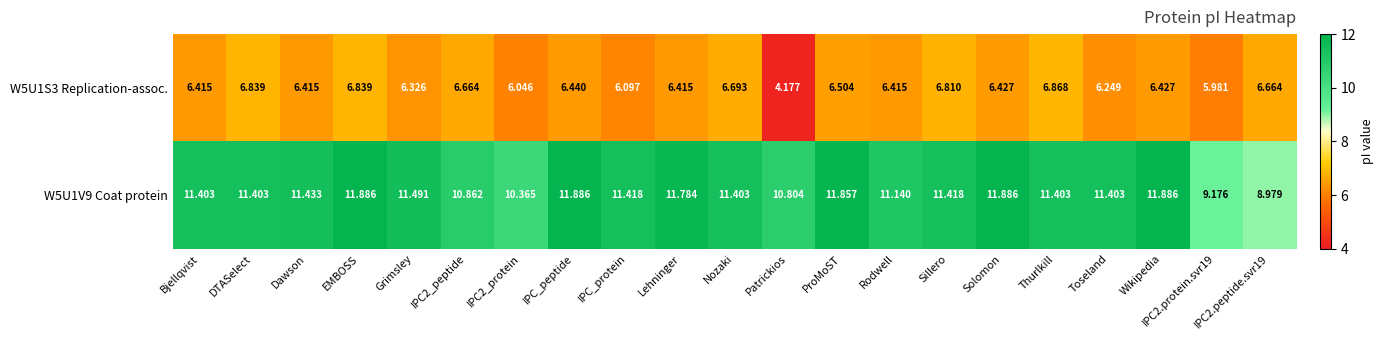

At which label does W5U1S3 Replication-assoc. reach its minimum?

Patrickios